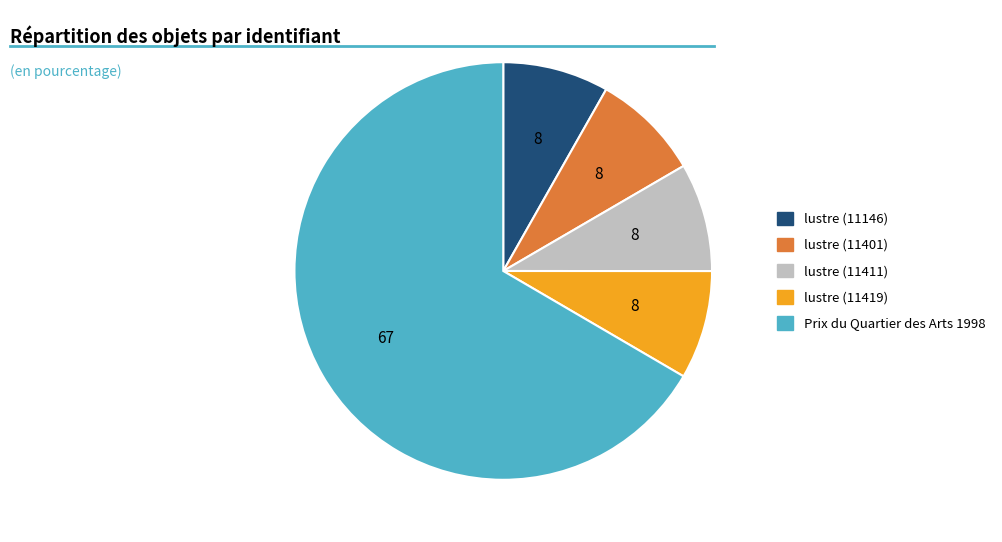

Which has a higher value, lustre (11411) or Prix du Quartier des Arts 1998?

Prix du Quartier des Arts 1998